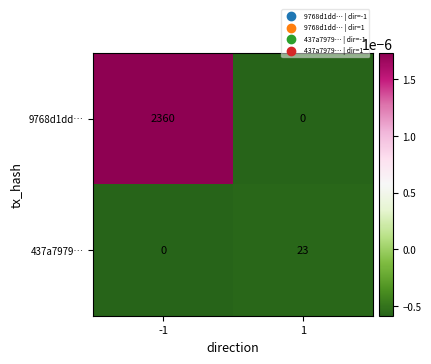

Rank the series by their average value, from lowest to highest.

437a7979…, 9768d1dd…